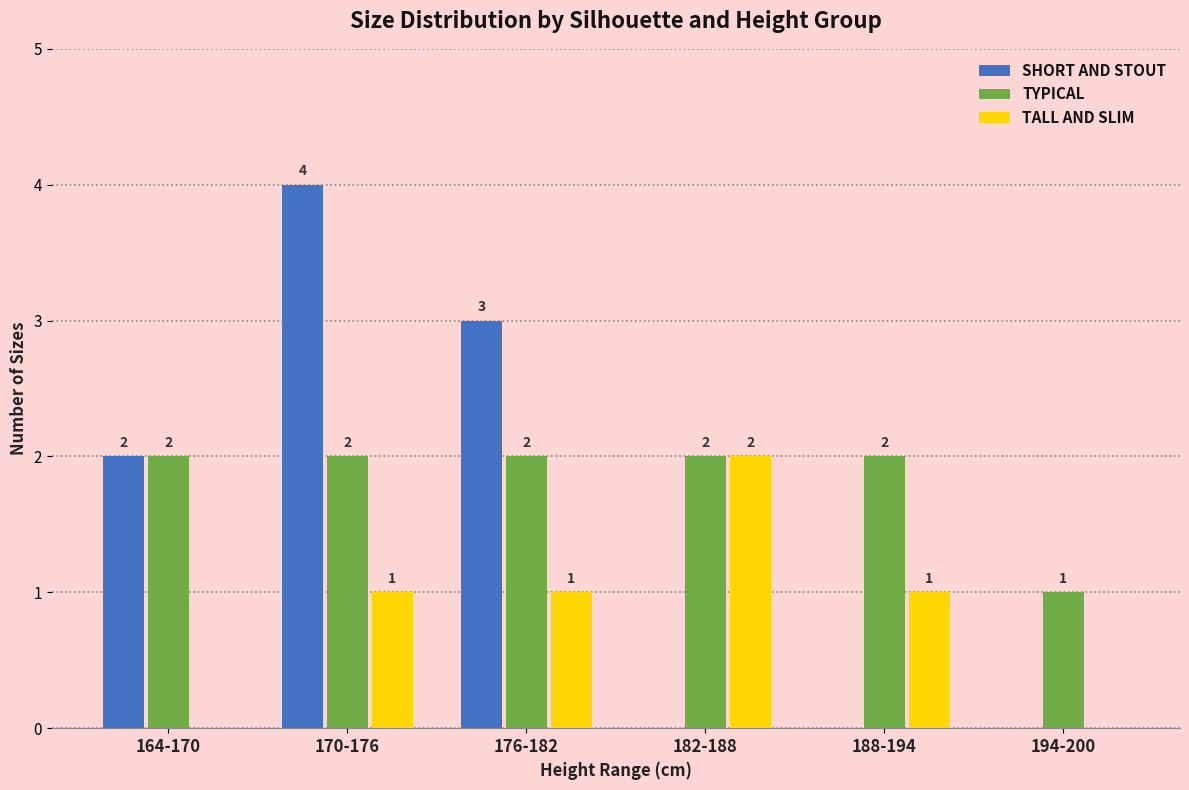

Is the value of SHORT AND STOUT at 170-176 greater than the value of TALL AND SLIM at 194-200?

Yes